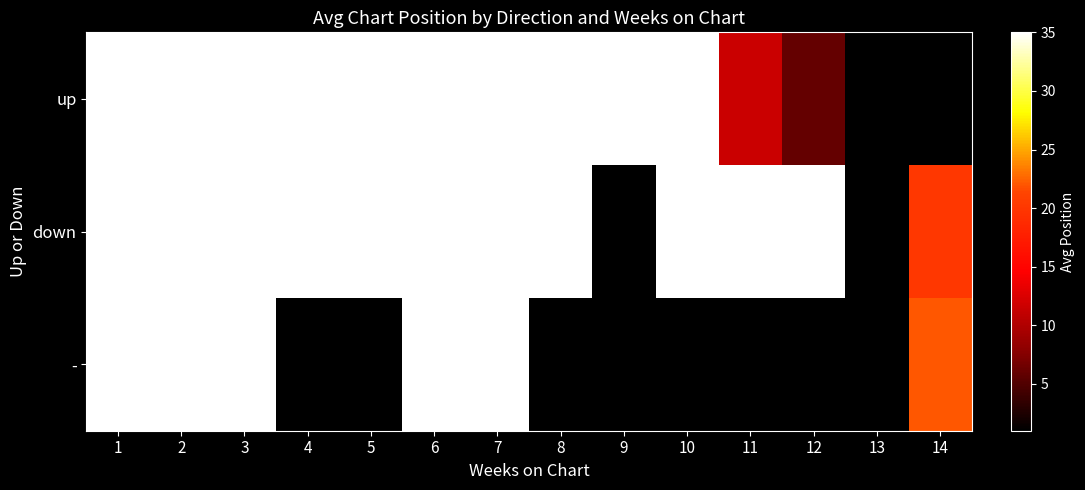

The value of up at 1 is 53.7. True or false?

True